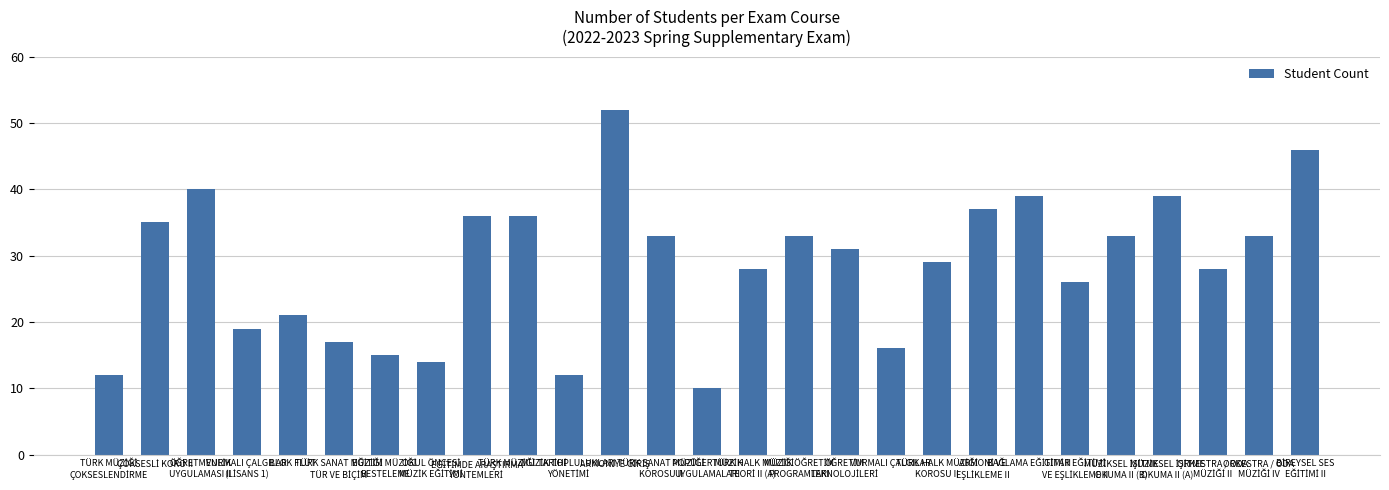

What is the value of the 9th bar from the left?

36